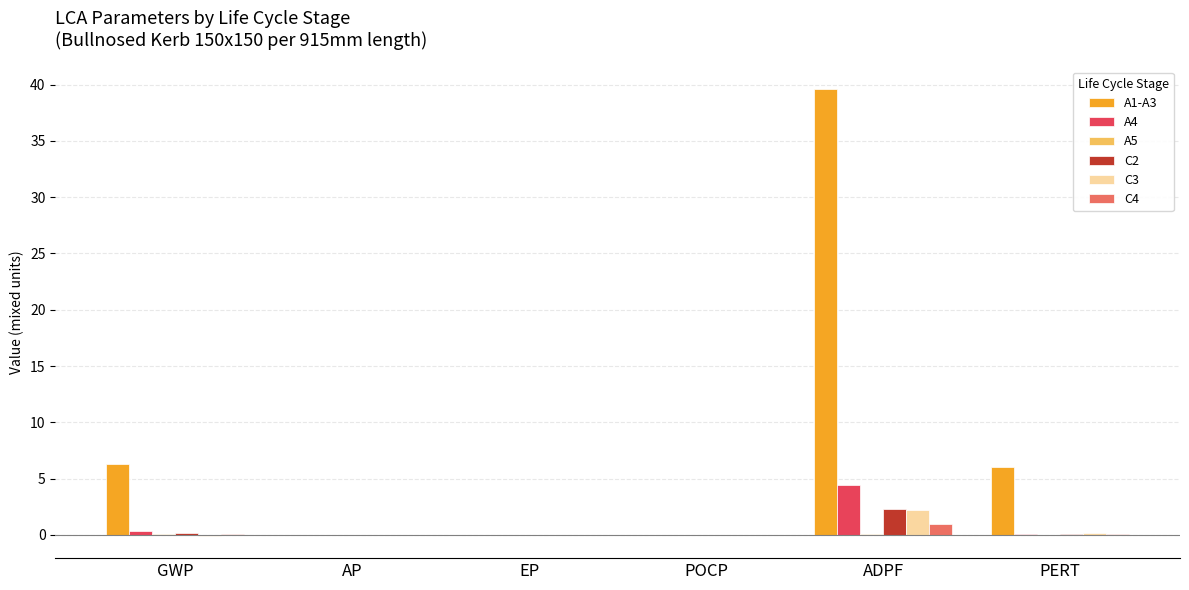

What is the greatest value displayed?

39.6